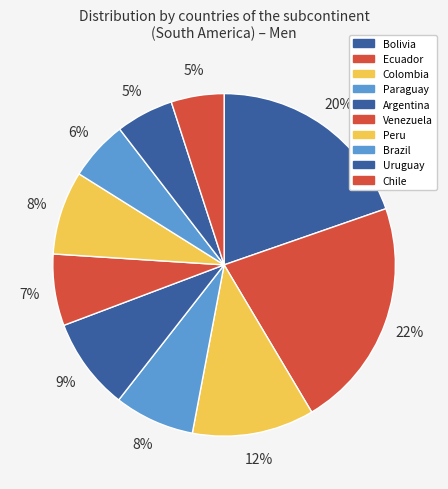

Is the sum of Uruguay and Paraguay greater than half?

No